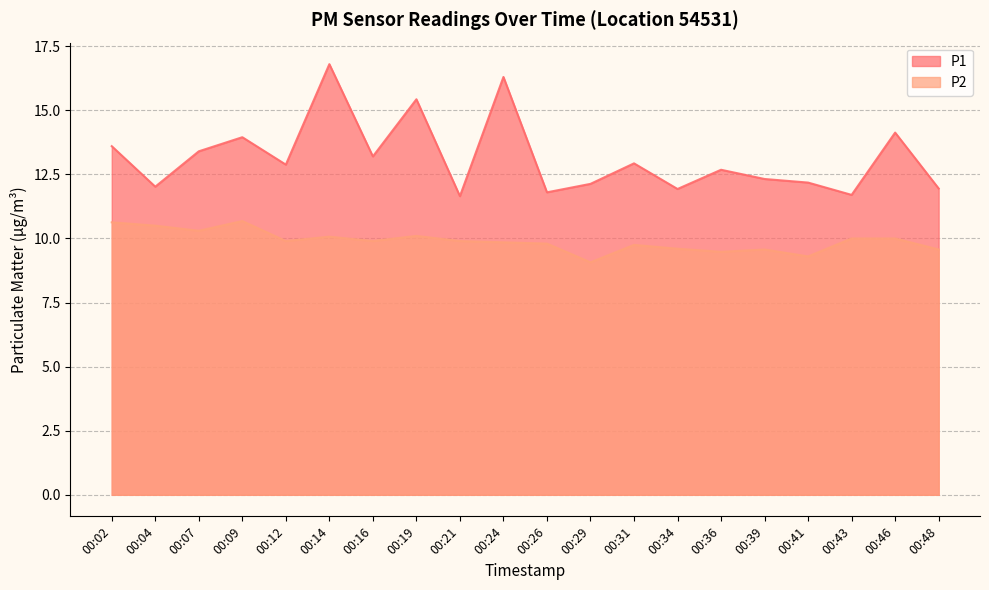

Reading left to right, list all the values displayed in this chart.

P1: 00:02=13.6	00:04=12.0	00:07=13.4	00:09=13.9	00:12=12.9	00:14=16.8	00:16=13.2	00:19=15.4	00:21=11.7	00:24=16.3	00:26=11.8	00:29=12.1	00:31=12.9	00:34=11.9	00:36=12.7	00:39=12.3	00:41=12.2	00:43=11.7	00:46=14.1	00:48=11.9
P2: 00:02=10.6	00:04=10.5	00:07=10.3	00:09=10.7	00:12=9.9	00:14=10.1	00:16=9.9	00:19=10.1	00:21=9.9	00:24=9.8	00:26=9.8	00:29=9.1	00:31=9.8	00:34=9.6	00:36=9.5	00:39=9.6	00:41=9.3	00:43=10.0	00:46=10.0	00:48=9.6